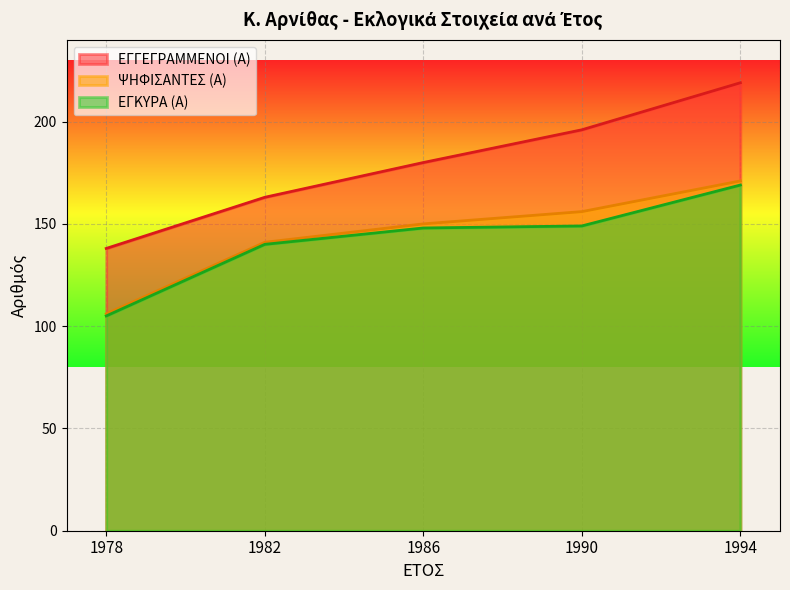

Rank the series by their maximum value, from lowest to highest.

ΕΓΚΥΡΑ (Α), ΨΗΦΙΣΑΝΤΕΣ (Α), ΕΓΓΕΓΡΑΜΜΕΝΟΙ (Α)